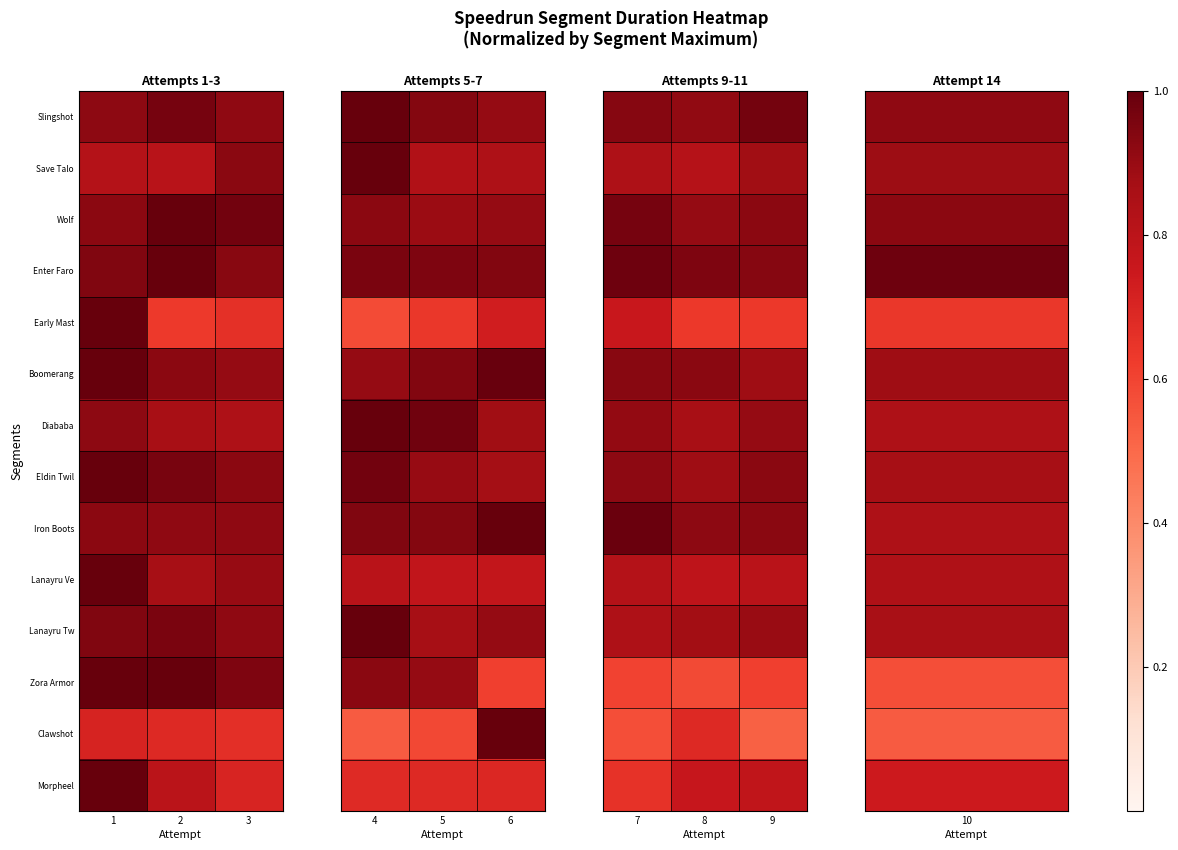

Is the value of Early Mast at 9 greater than the value of Diababa at 7?

No